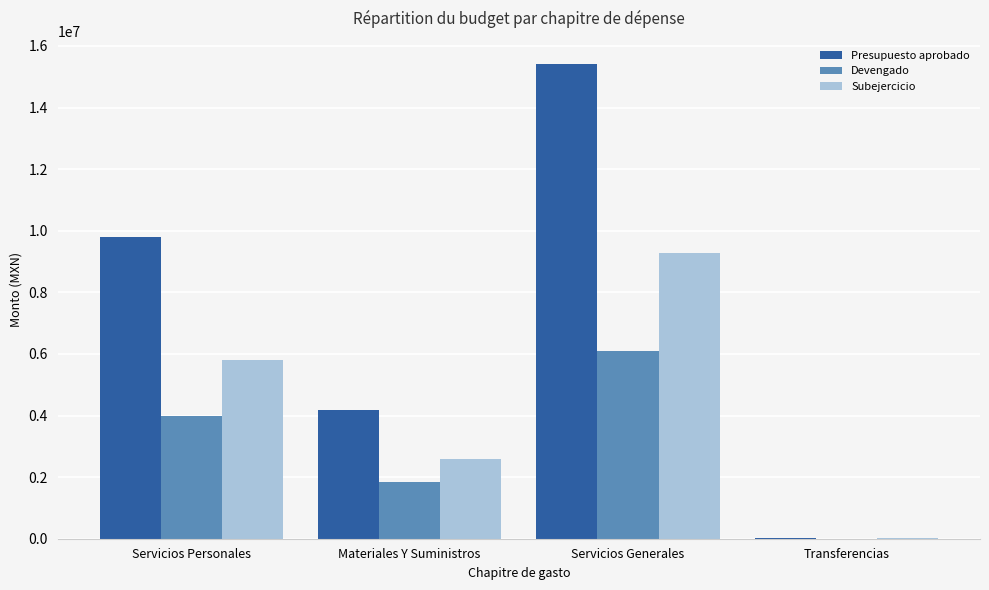

Which series changed the most between Materiales Y Suministros and Transferencias?

Presupuesto aprobado